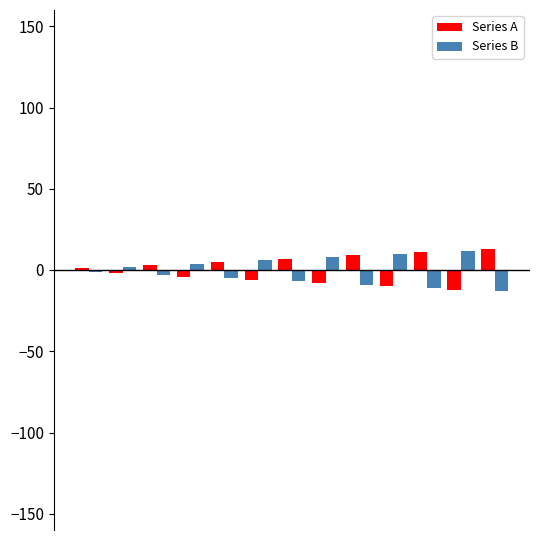

What is the highest value of the Series A series?

13